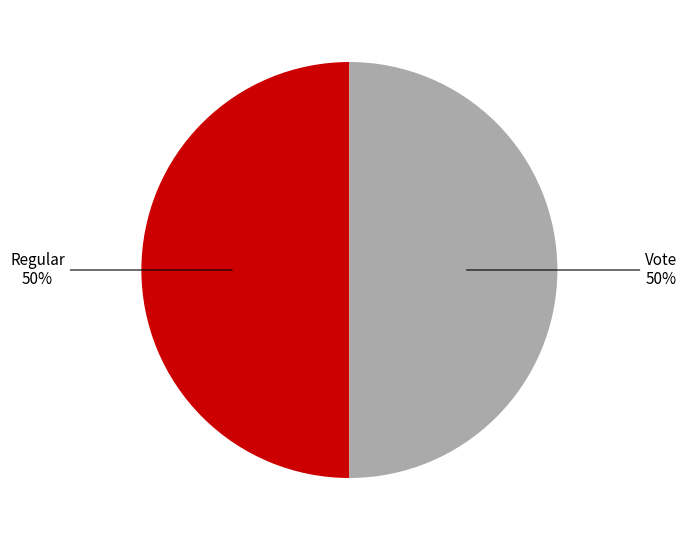

To the nearest percent, what is the average slice percentage?

50%